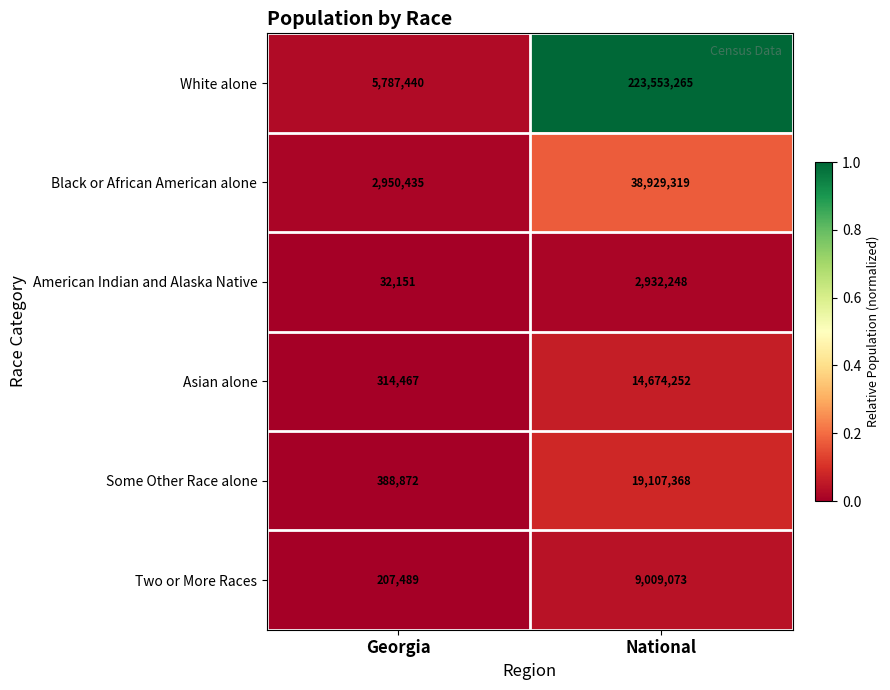

Which series has the largest range (max minus min)?

White alone